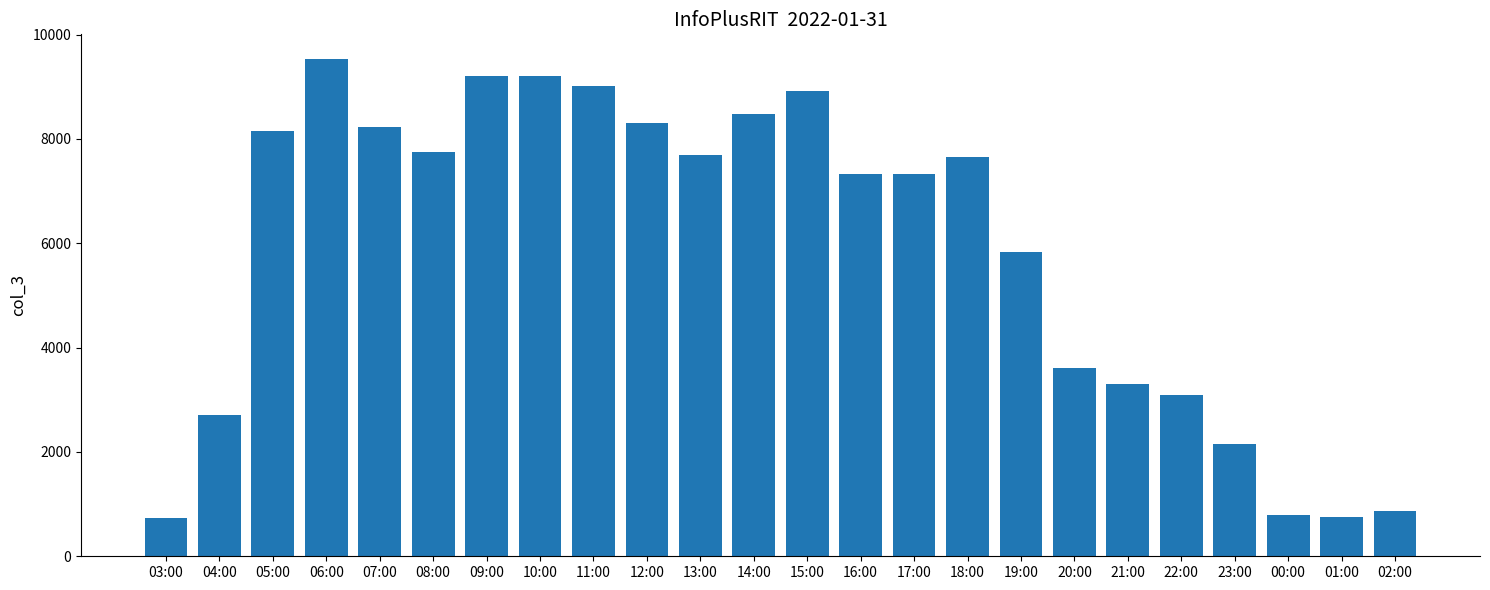

The value at 06:00 is 9528. True or false?

True